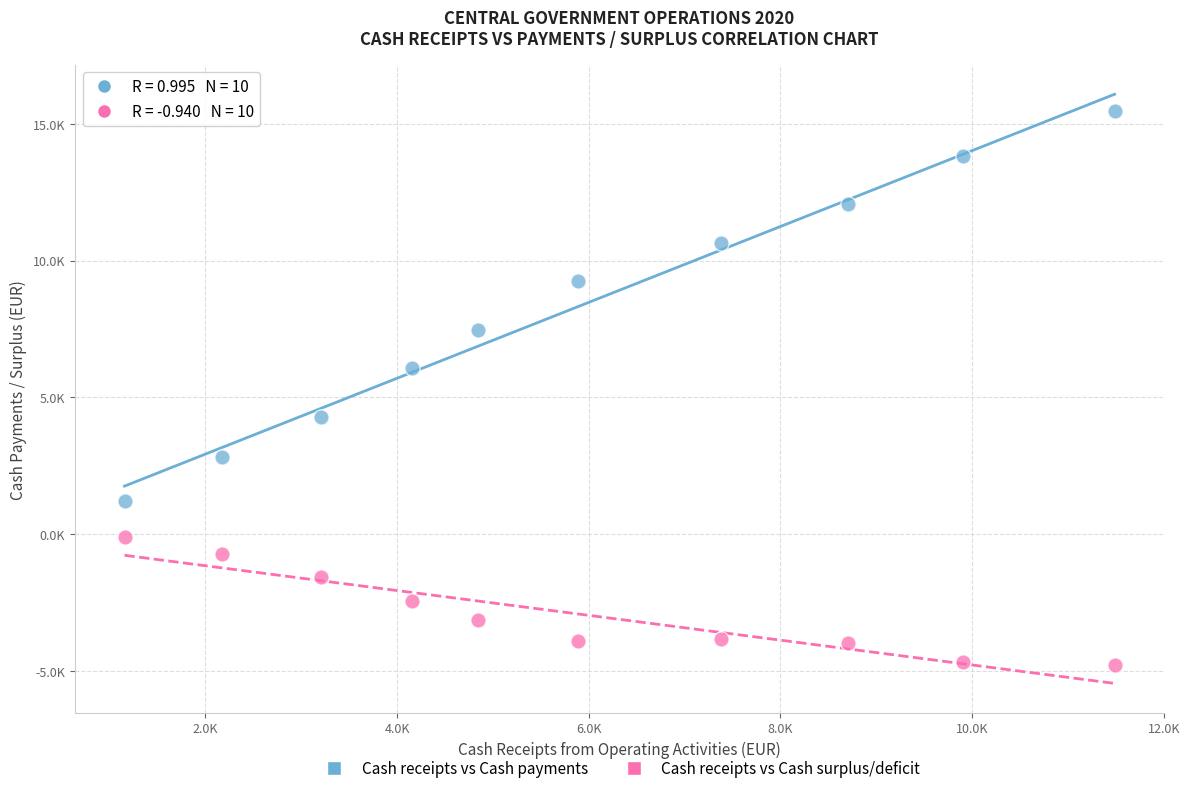

Which series has the widest spread of Y values?

Cash receipts vs Cash payments